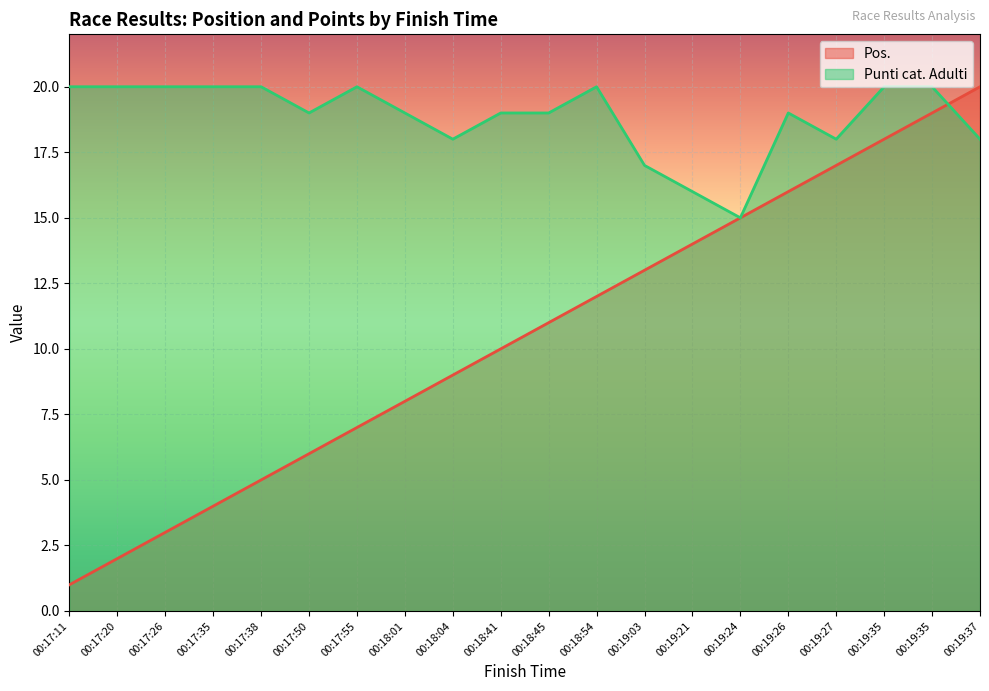

Which category has the highest value across all series?

00:19:37